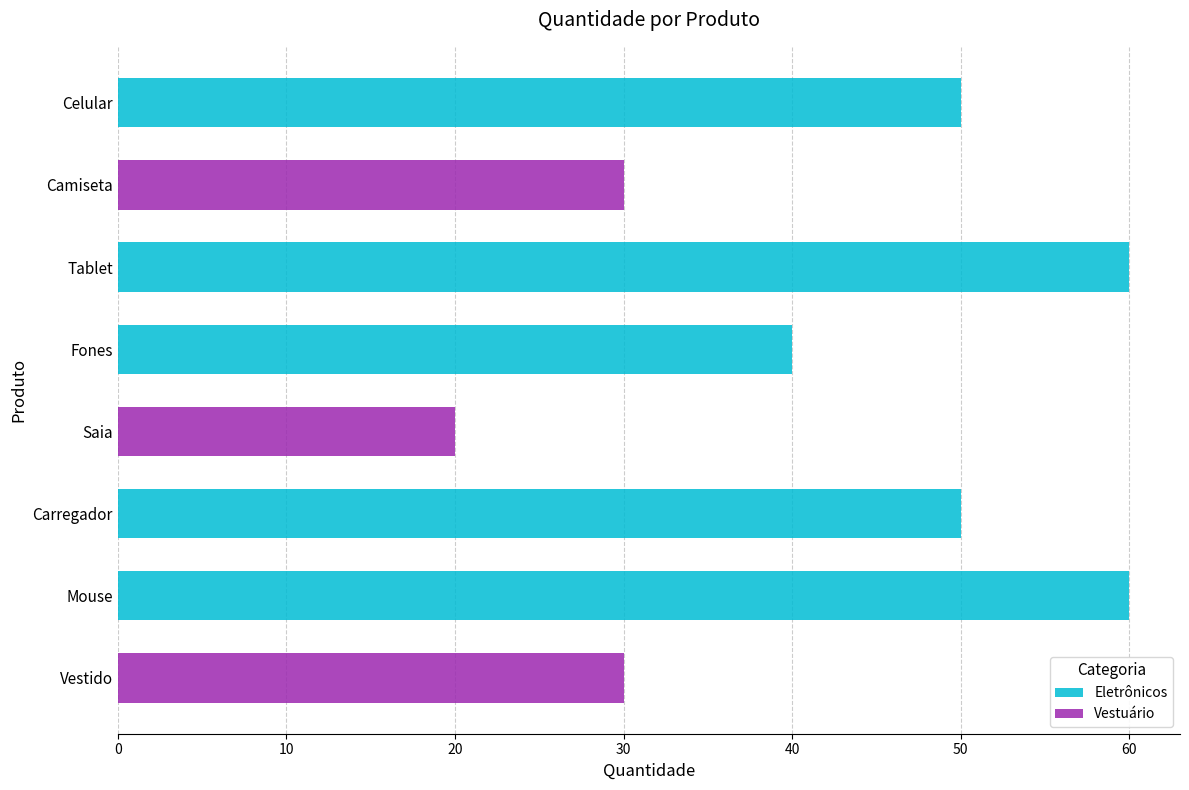

What is the label of the 3rd bar from the left?

Fones